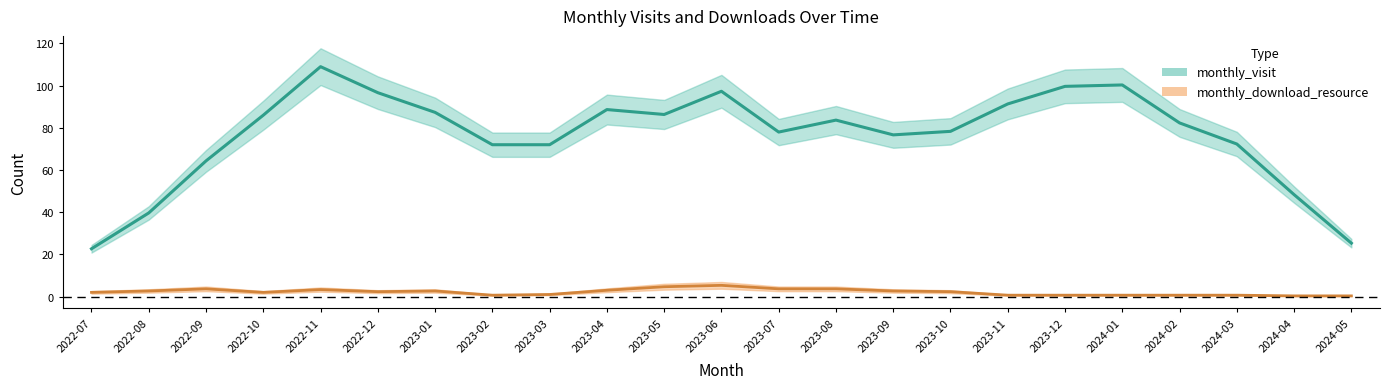

At which label does monthly_download_resource first exceed 2?

2022-08